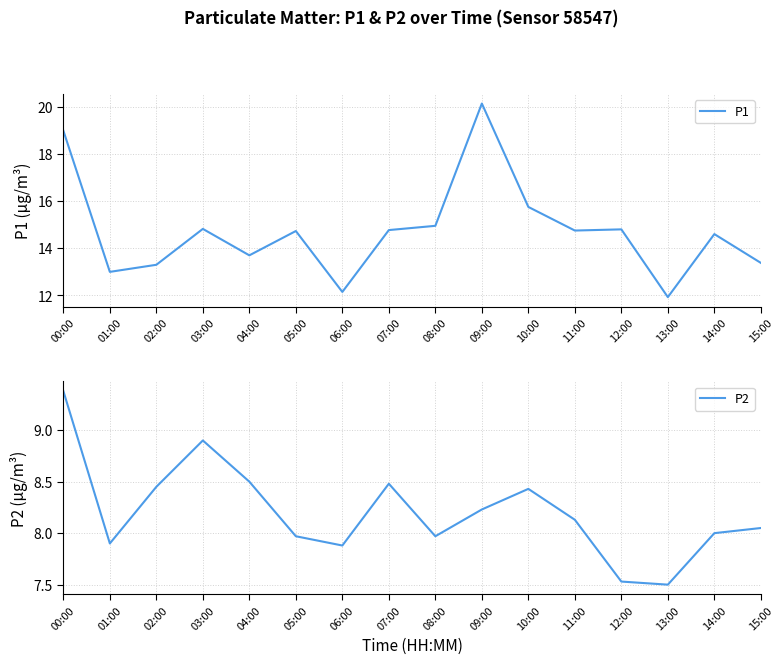

Which series changed the most between 08:00 and 15:00?

P1